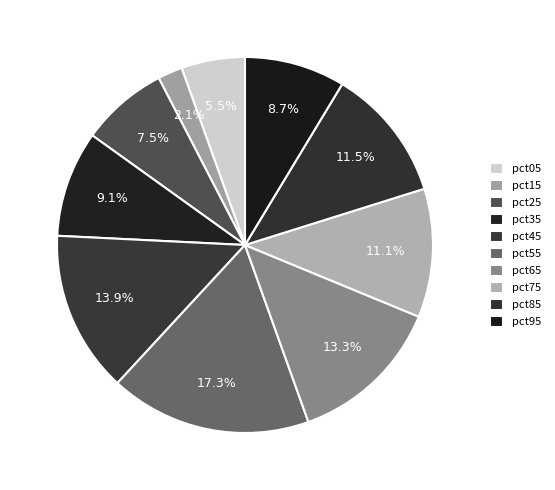

To the nearest percent, what portion does pct25 represent?

8%